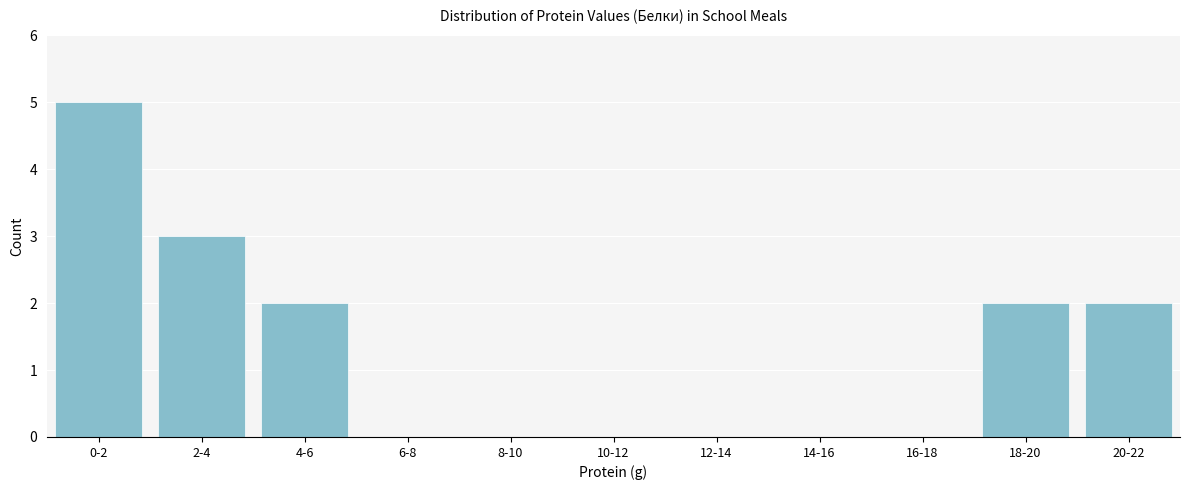

Reading left to right, what are all the values shown in this chart?

0-2=5	2-4=3	4-6=2	6-8=0	8-10=0	10-12=0	12-14=0	14-16=0	16-18=0	18-20=2	20-22=2